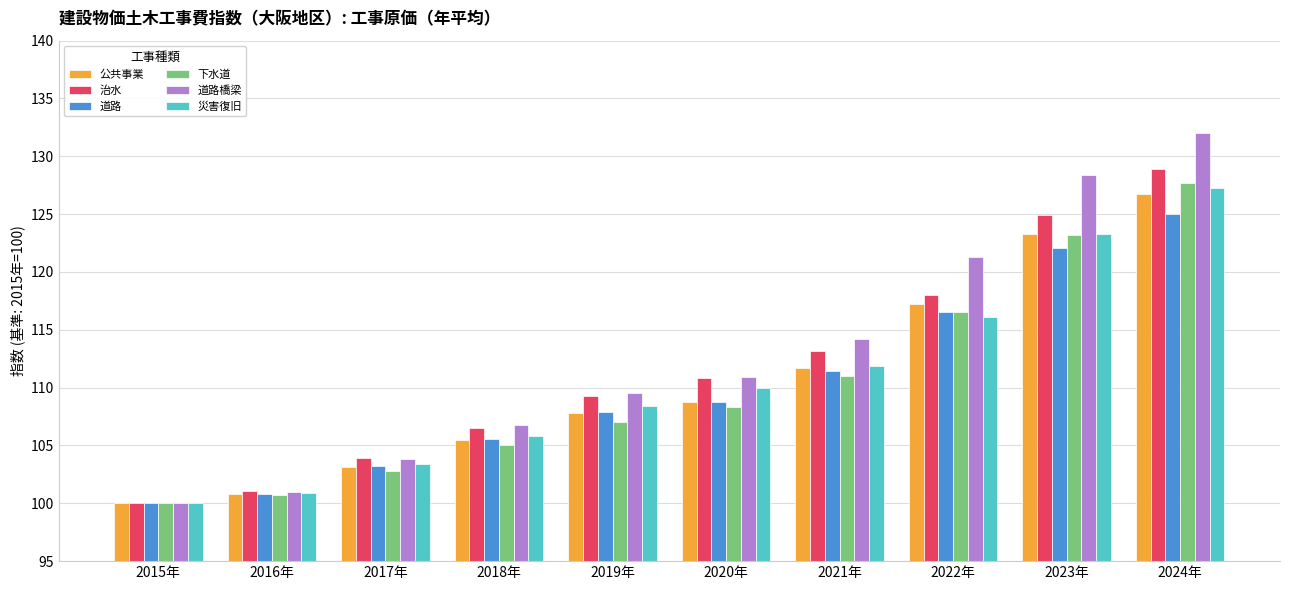

Is the value of 治水 at 2023年 greater than the value of 道路 at 2017年?

Yes